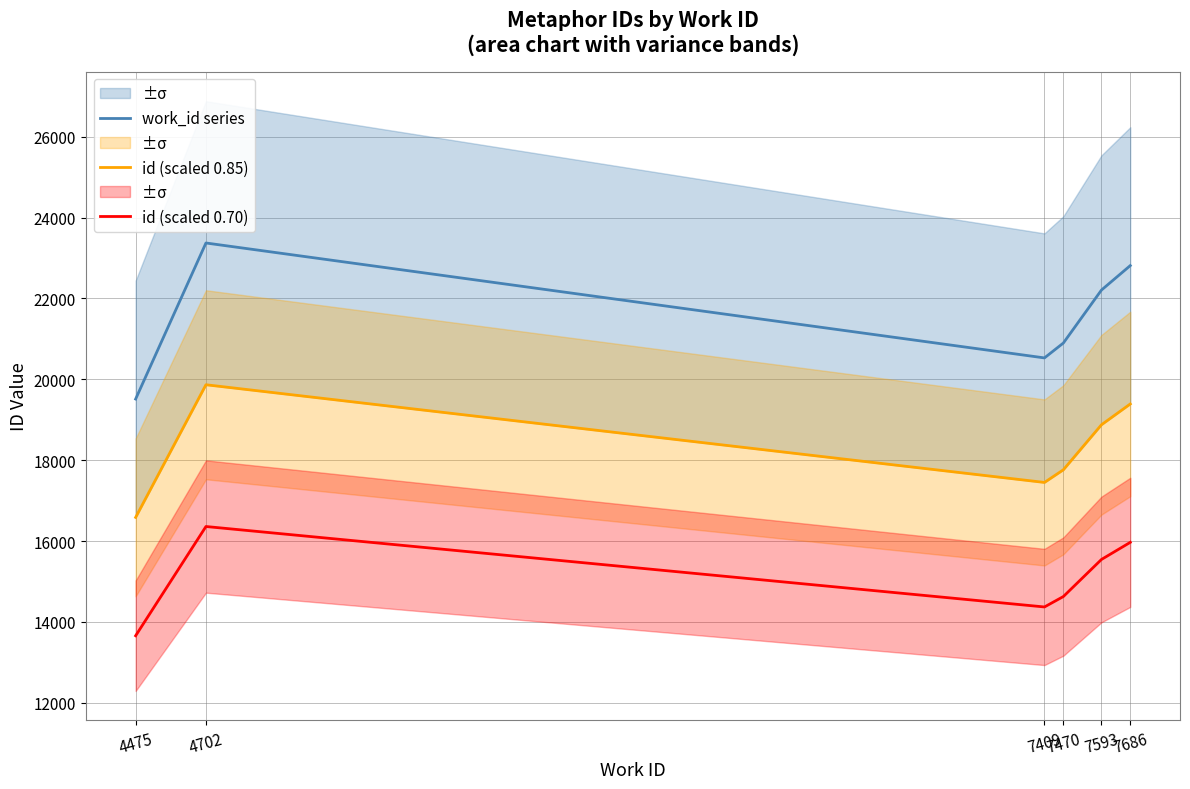

What is the value of the id (scaled 0.85) point at the 2nd from the left?

19866.2